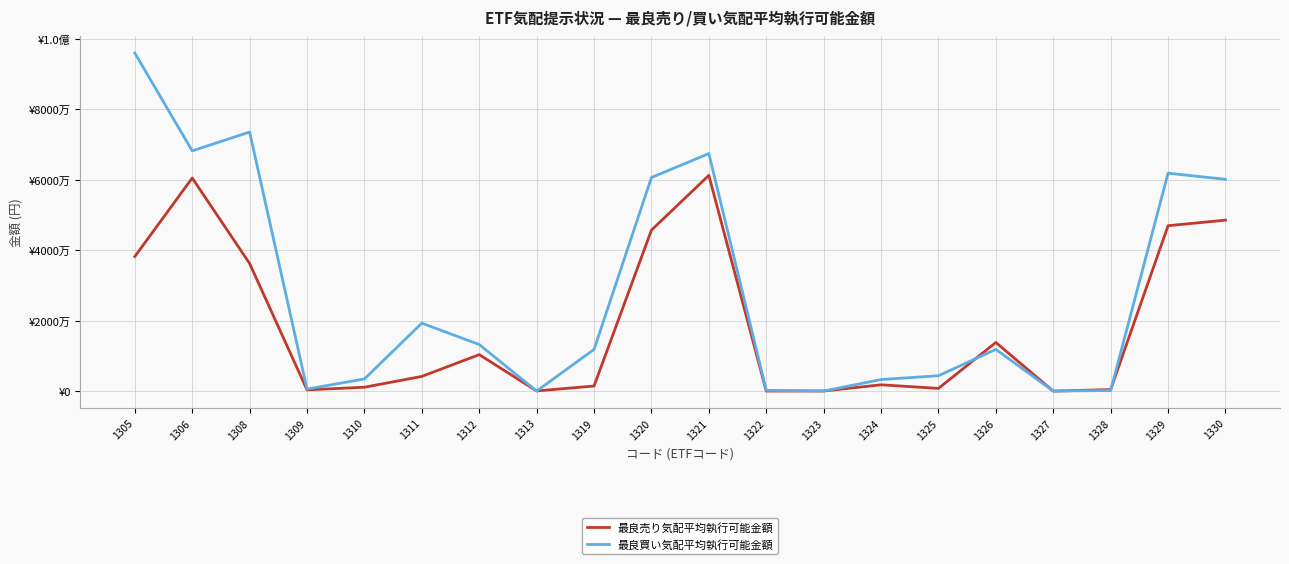

What is the minimum value shown in the chart?

26963.2